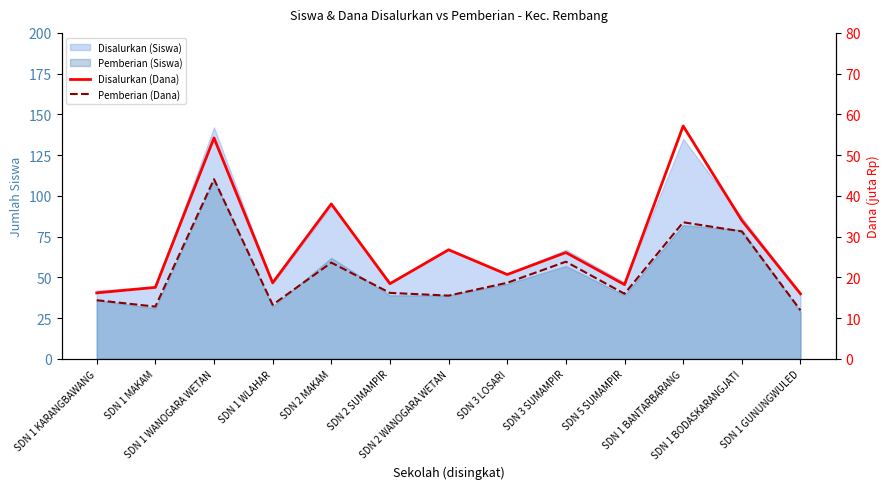

True or false: Pemberian (Dana) and Disalurkan (Dana) cross at least once.

False